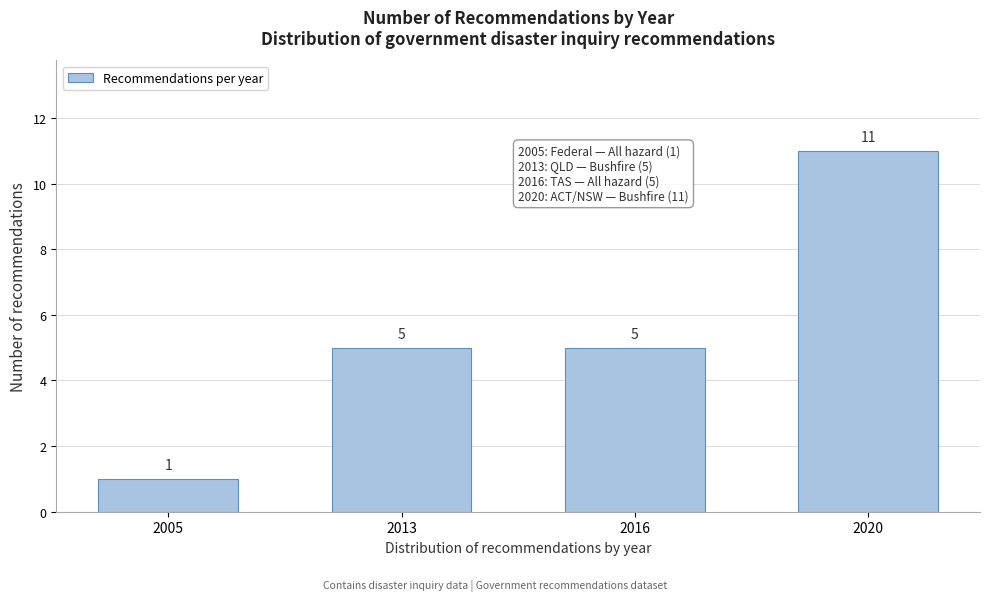

Reading left to right, transcribe all the data shown in this chart.

1	5	5	11